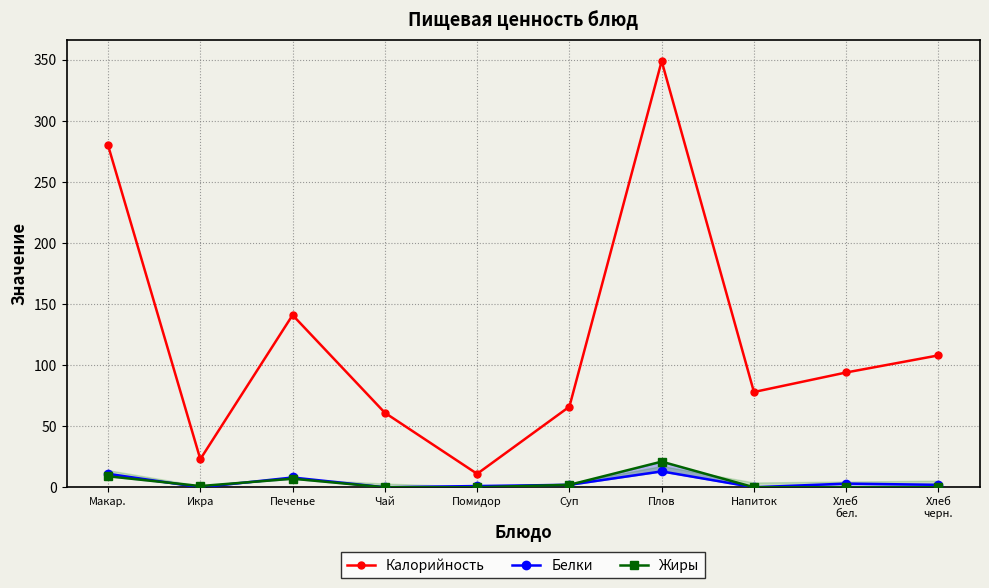

Is this an area chart (filled region under the line)?

No